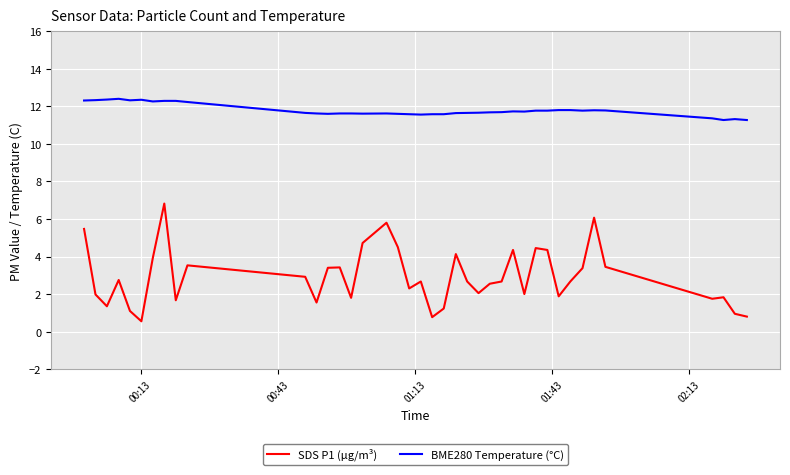

True or false: SDS P1 (µg/m³) and BME280 Temperature (°C) intersect in this chart.

False